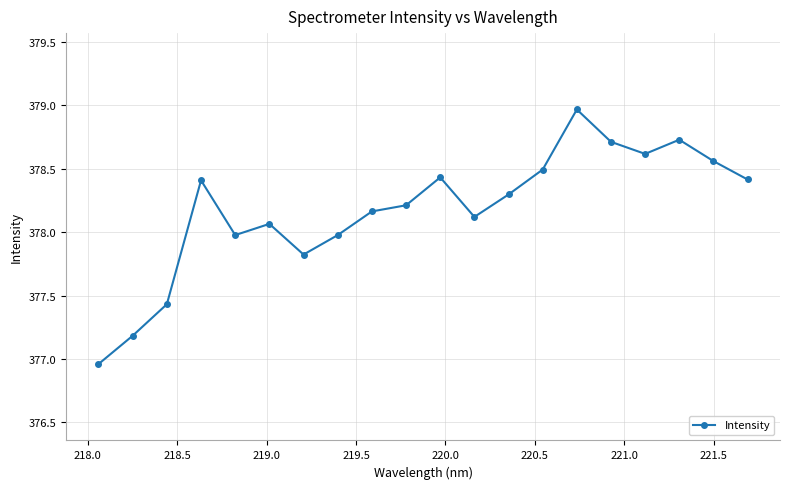

How many lines are shown in the chart?

1